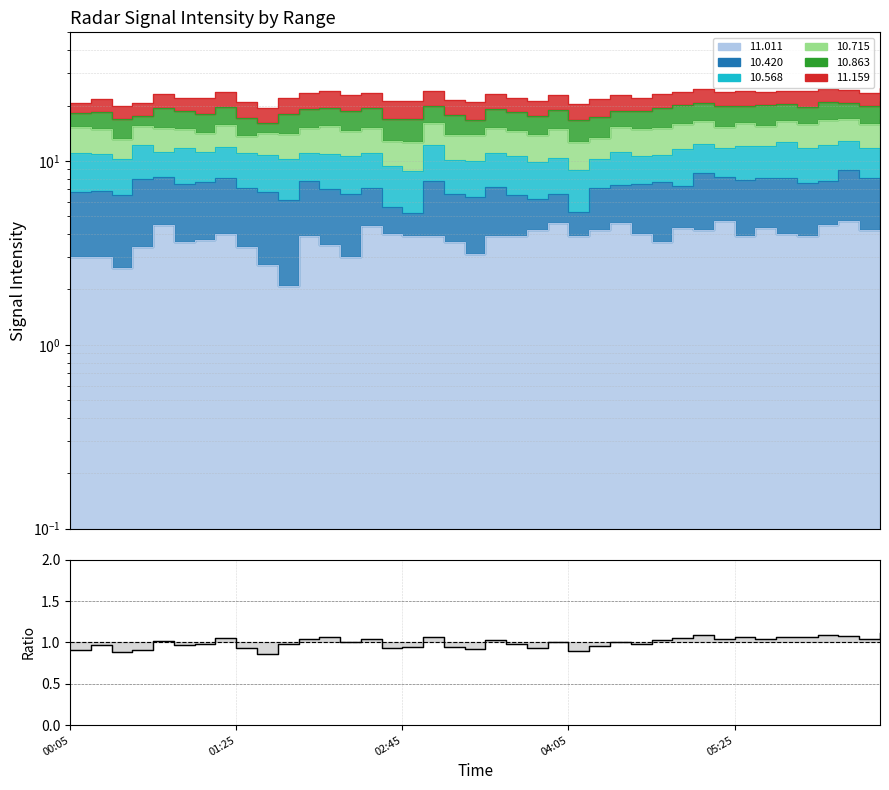

What is the difference between the second highest and second lowest values?

0.2